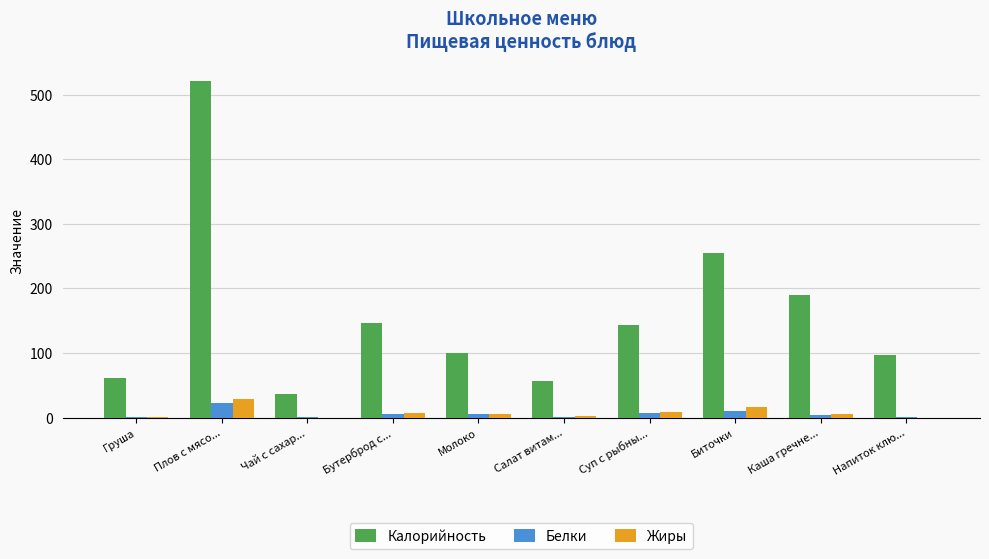

Which series has the largest total across all categories?

Калорийность